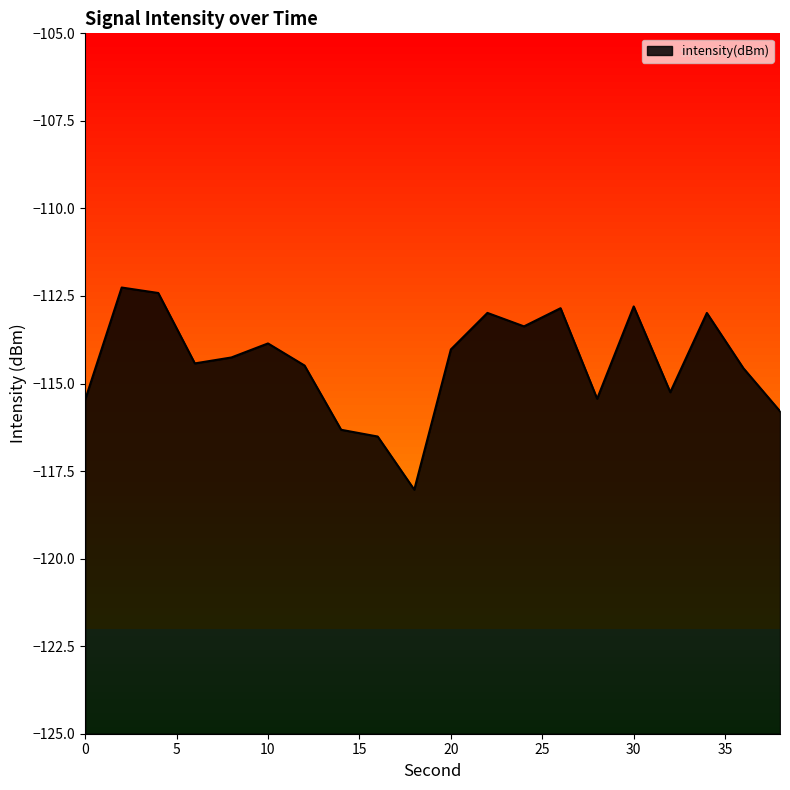

How many data points are above -114?

8